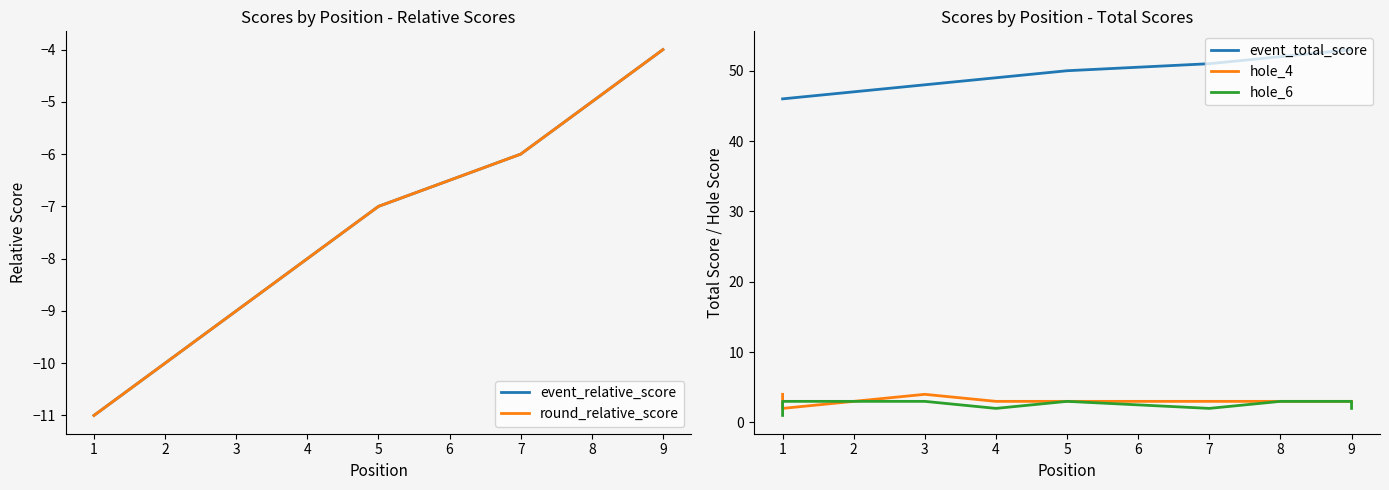

Reading left to right, extract all data points from this chart.

event_relative_score: -11	-11	-9	-8	-7	-7	-6	-5	-4	-4
round_relative_score: -11	-11	-9	-8	-7	-7	-6	-5	-4	-4
event_total_score: 46	46	48	49	50	50	51	52	53	53
hole_4: 4	2	4	3	3	3	3	3	3	3
hole_6: 1	3	3	2	3	3	2	3	3	2